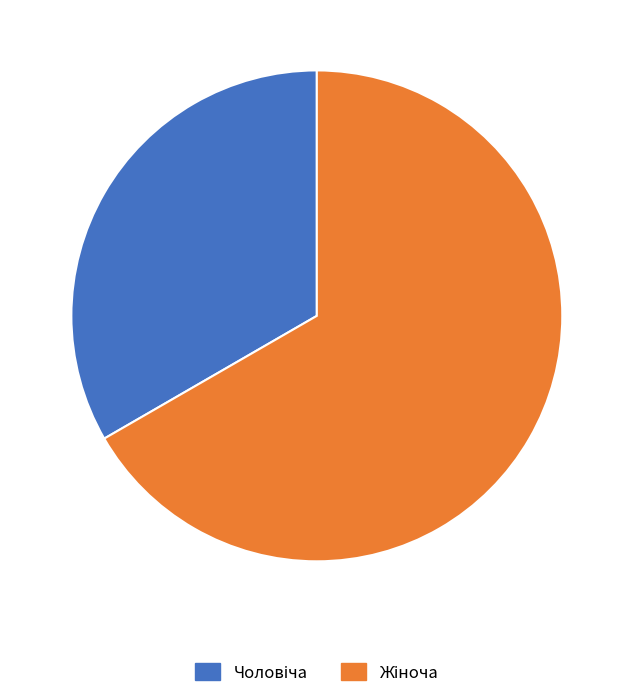

Is there a majority slice in this chart?

Yes